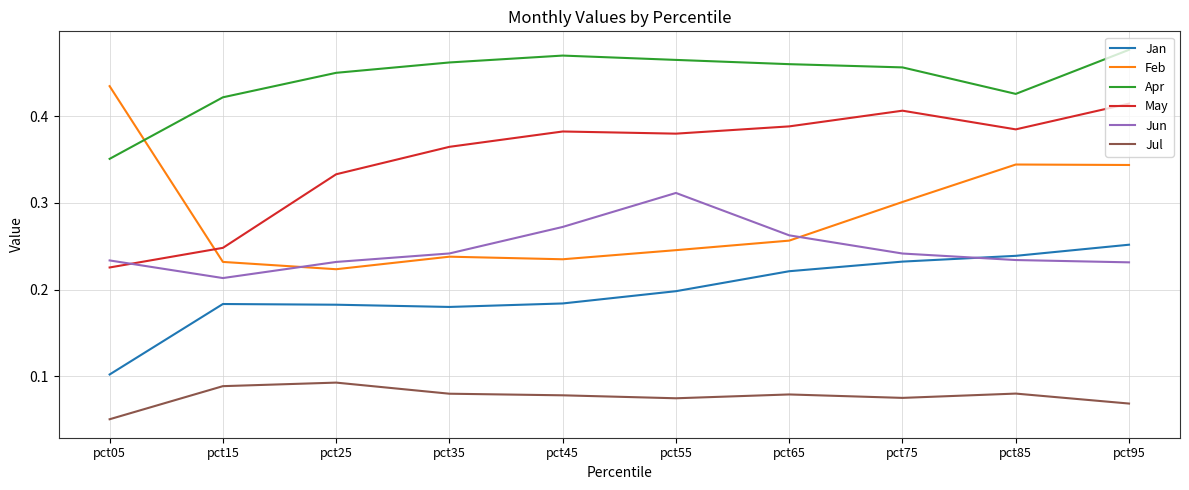

Count the Jan values in the range 0 to 1.

10